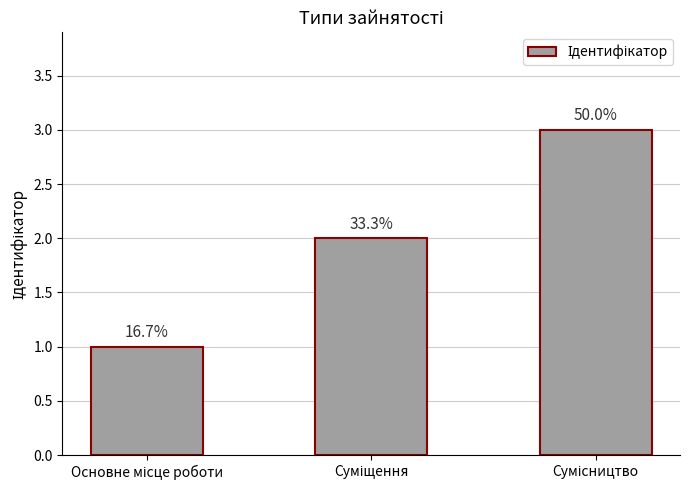

What is the smallest value displayed?

1